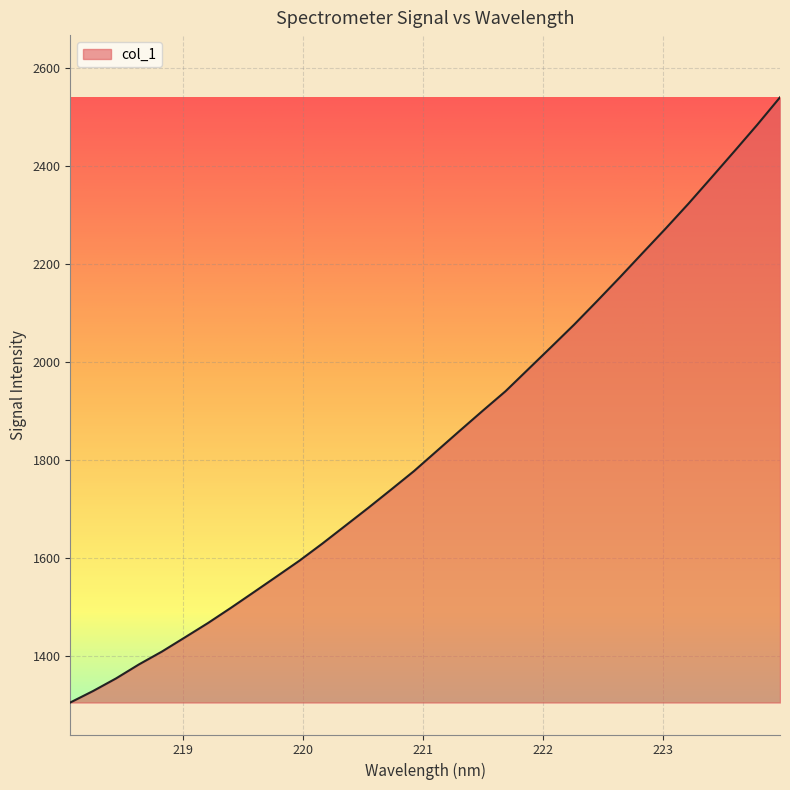

What is the smallest value displayed?

1306.0